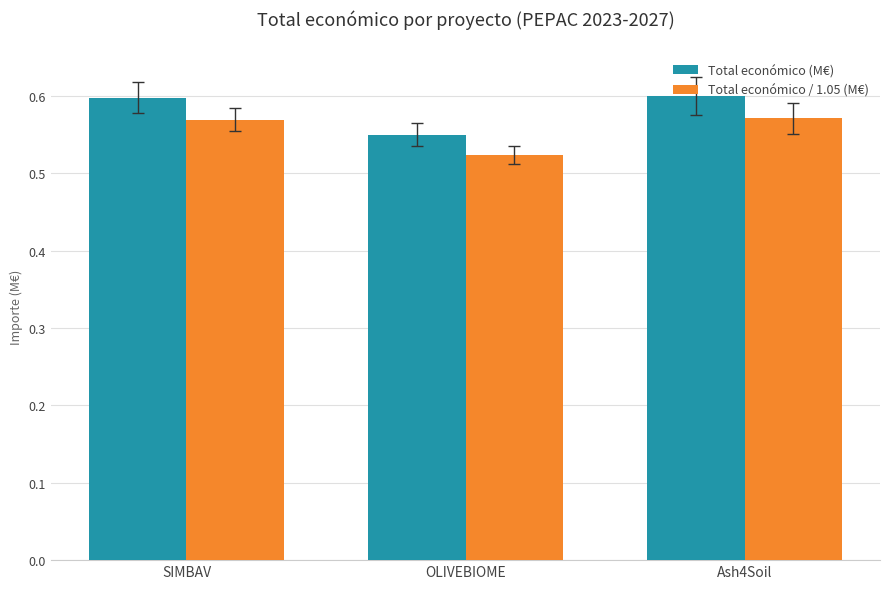

What is the sum of the Total económico / 1.05 (M€) values at OLIVEBIOME and Ash4Soil?

1.1